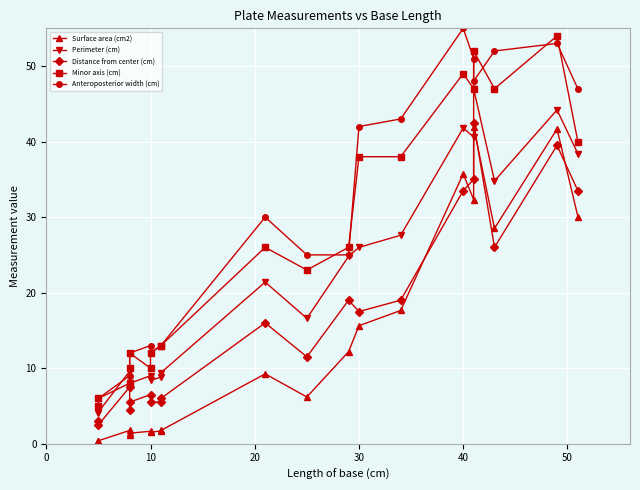

How many interior local valleys does the Perimeter (cm) series have?

5